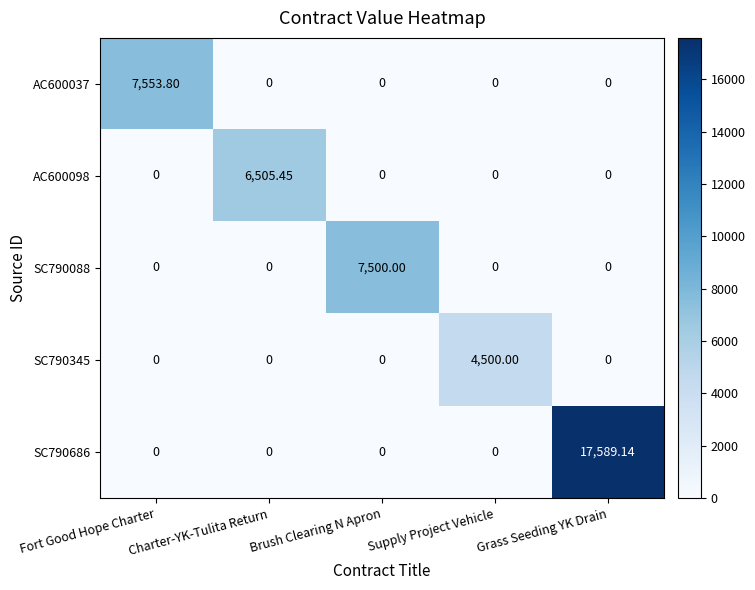

Count the number of categories in the chart.

5